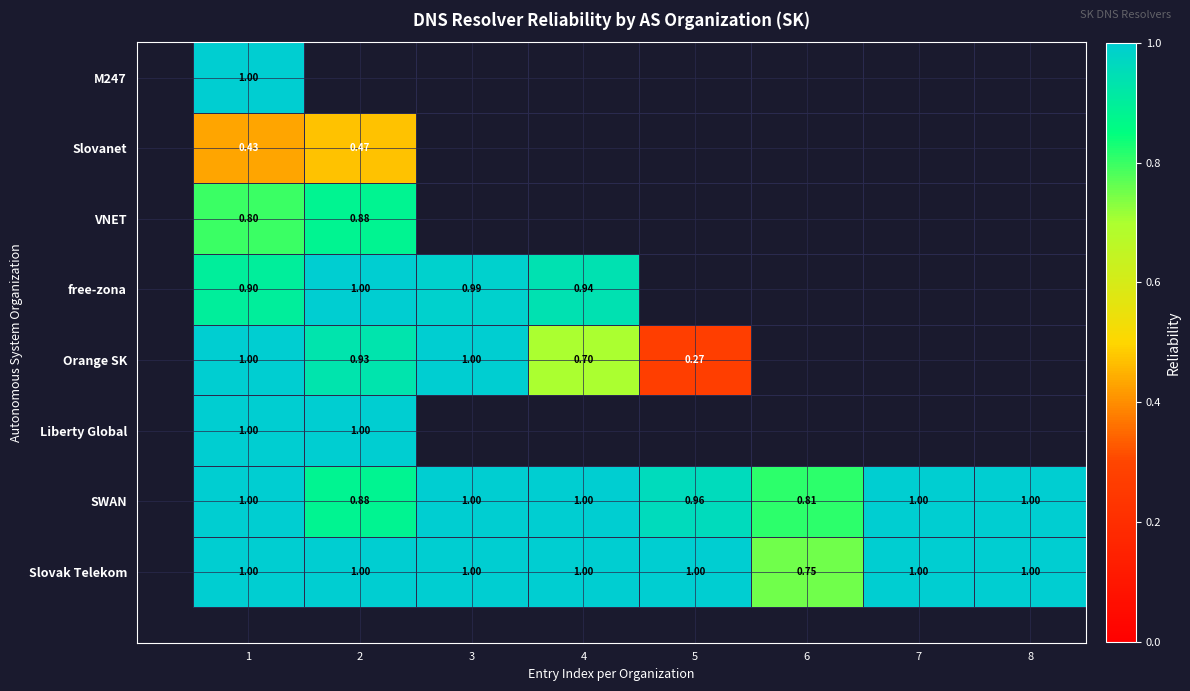

Is the value of Slovak Telekom at 4 greater than the value of VNET at 2?

Yes